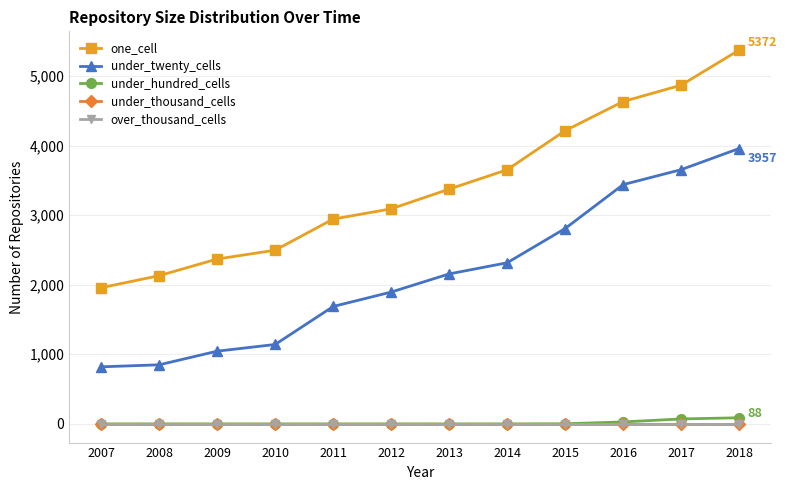

Reading right to left, list all the values displayed in this chart.

one_cell: 2018=5372	2017=4867	2016=4632	2015=4213	2014=3652	2013=3373	2012=3090	2011=2943	2010=2496	2009=2369	2008=2130	2007=1957
under_twenty_cells: 2018=3957	2017=3653	2016=3438	2015=2807	2014=2315	2013=2155	2012=1894	2011=1687	2010=1141	2009=1045	2008=849	2007=820
under_hundred_cells: 2018=88	2017=71	2016=28	2015=2	2014=0	2013=0	2012=0	2011=0	2010=0	2009=0	2008=0	2007=0
under_thousand_cells: 2018=0	2017=0	2016=0	2015=0	2014=0	2013=0	2012=0	2011=0	2010=0	2009=0	2008=0	2007=0
over_thousand_cells: 2018=0	2017=0	2016=0	2015=0	2014=0	2013=0	2012=0	2011=0	2010=0	2009=0	2008=0	2007=0